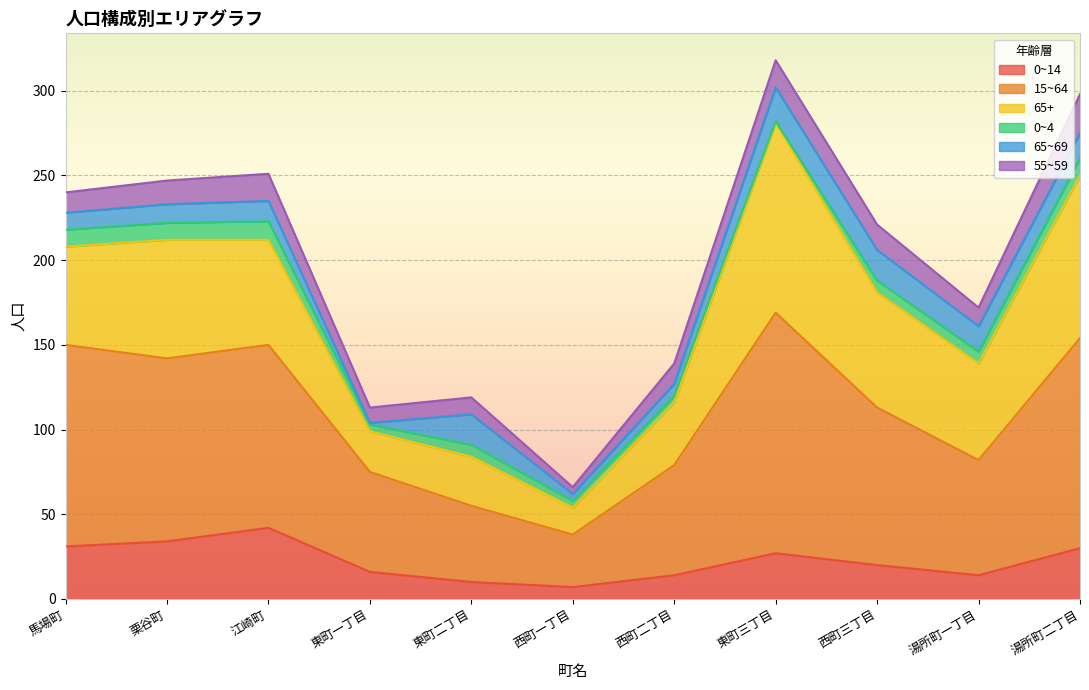

At which category does 65+ reach its first local peak?

栗谷町